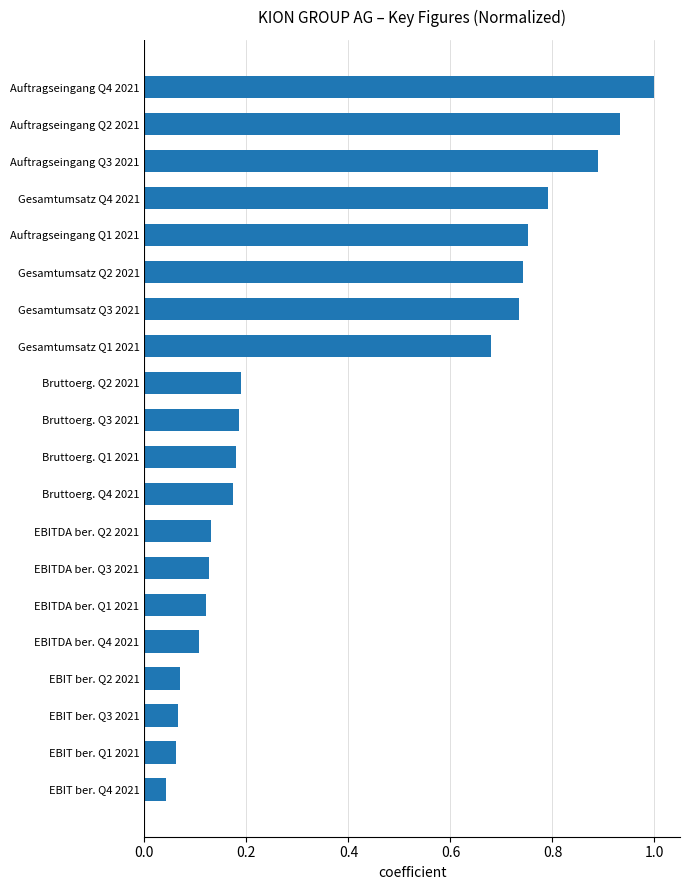

What position from the top is Bruttoerg. Q2 2021?

9